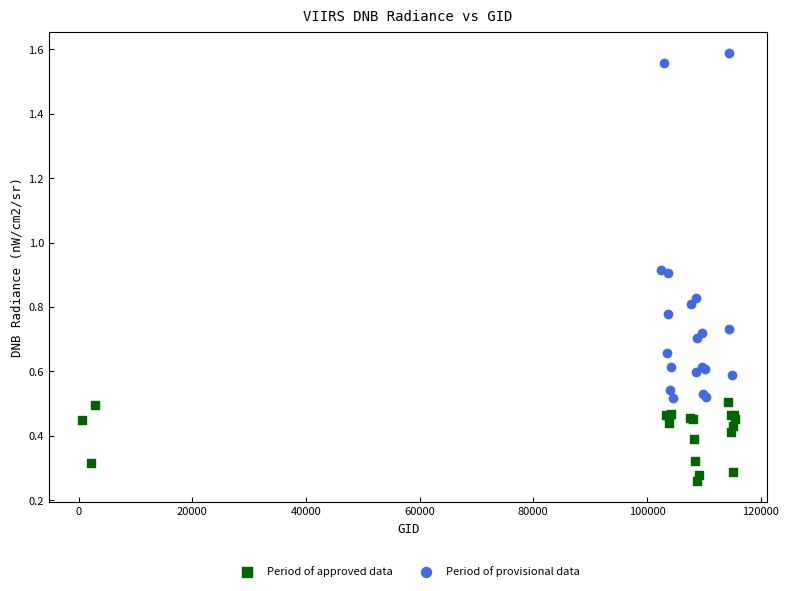

Which series contains the highest Y value?

Period of provisional data